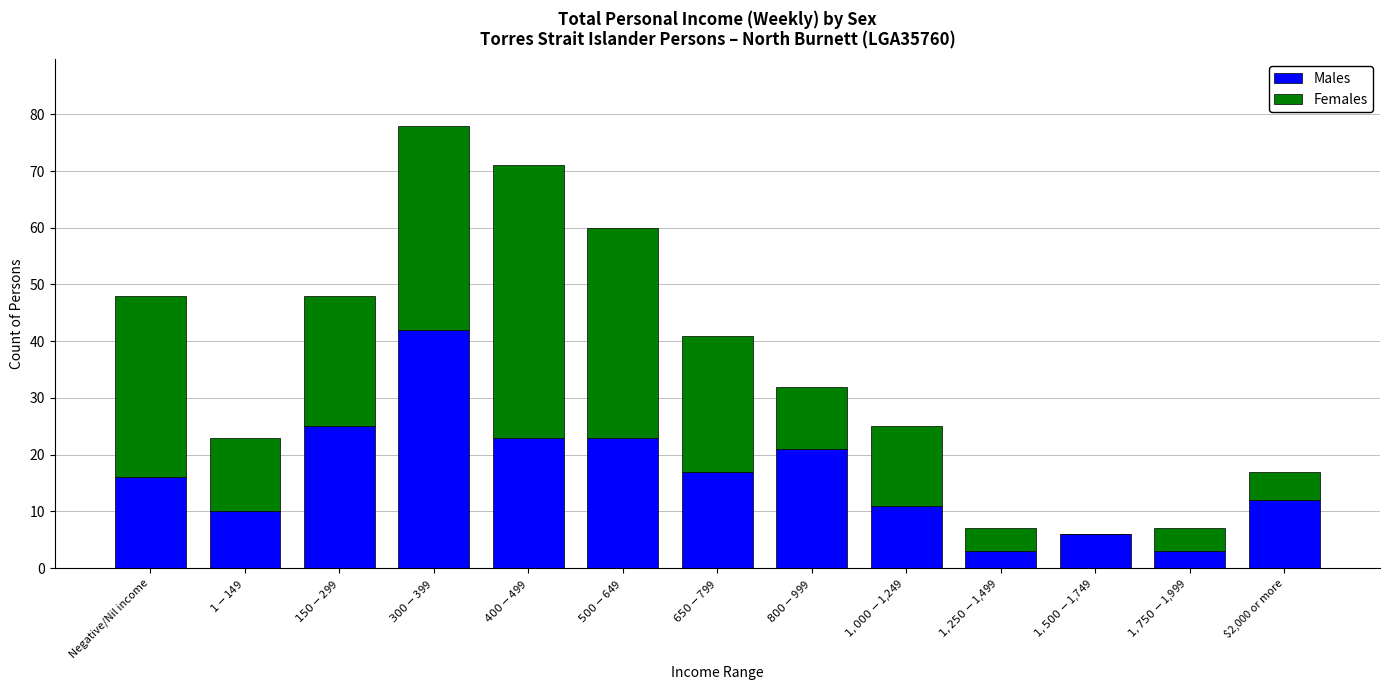

What is the maximum value for Males?

42